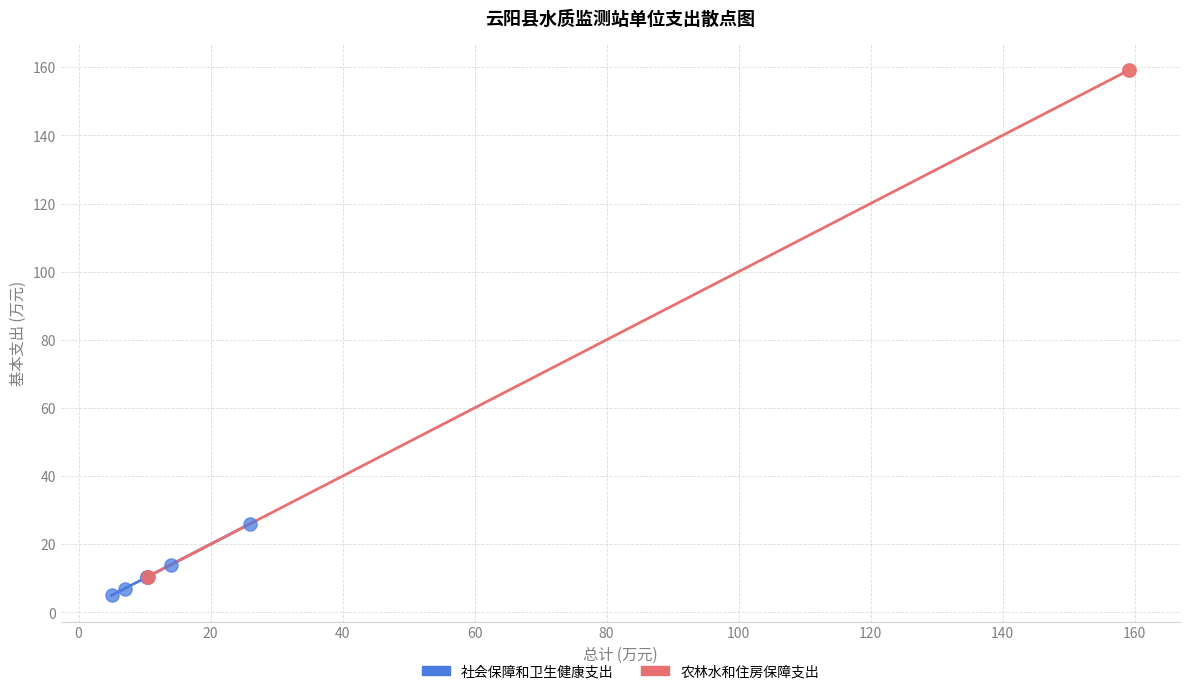

Which series contains the highest Y value?

农林水和住房保障支出